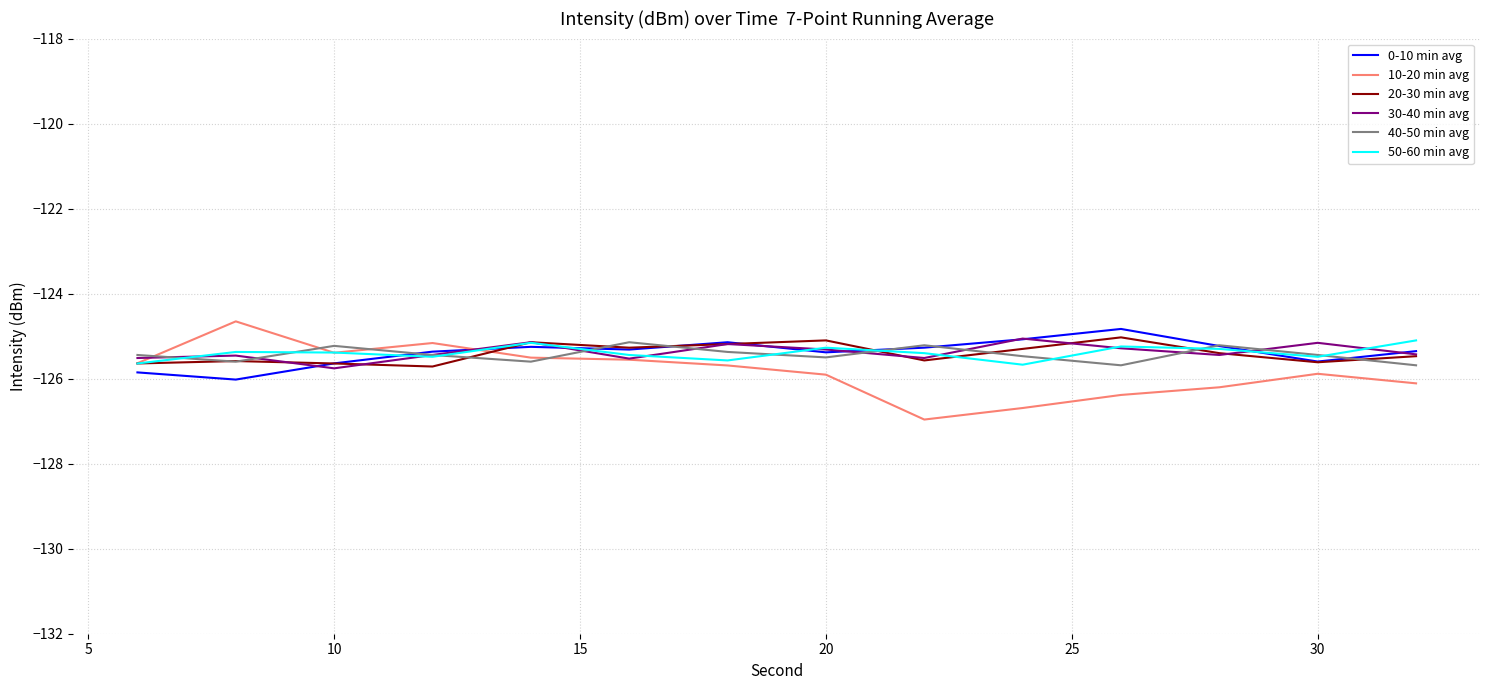

Which series ends up on top after the final intersection of 10-20 min avg and 0-10 min avg?

0-10 min avg